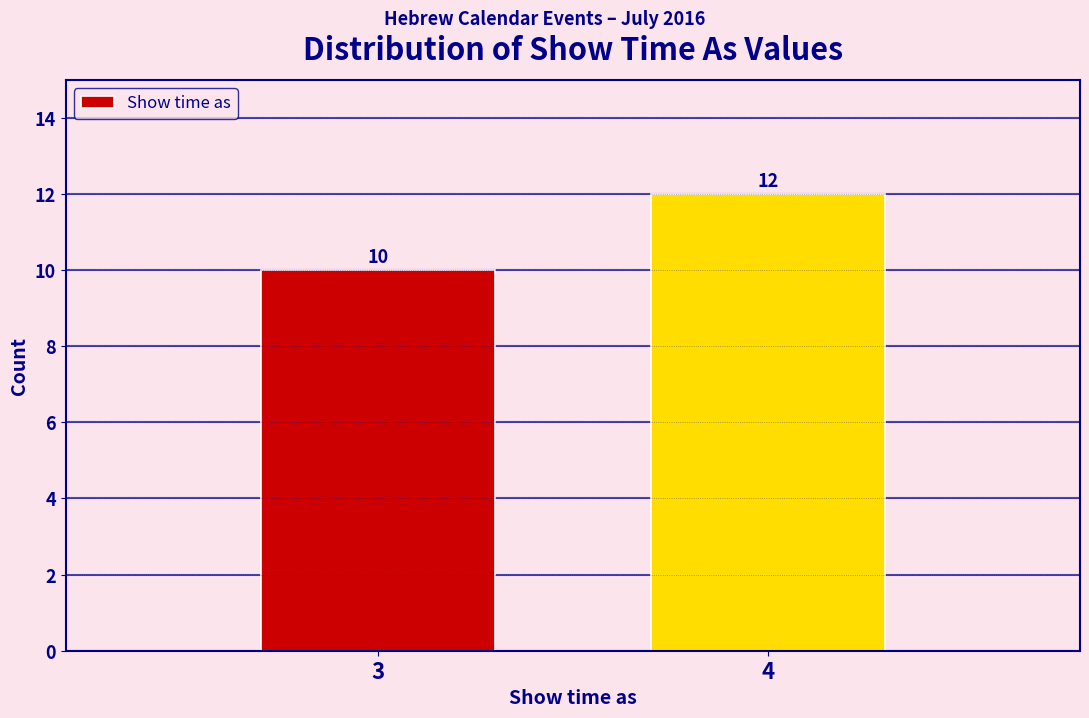

Reading left to right, what are all the values shown in this chart?

10	12